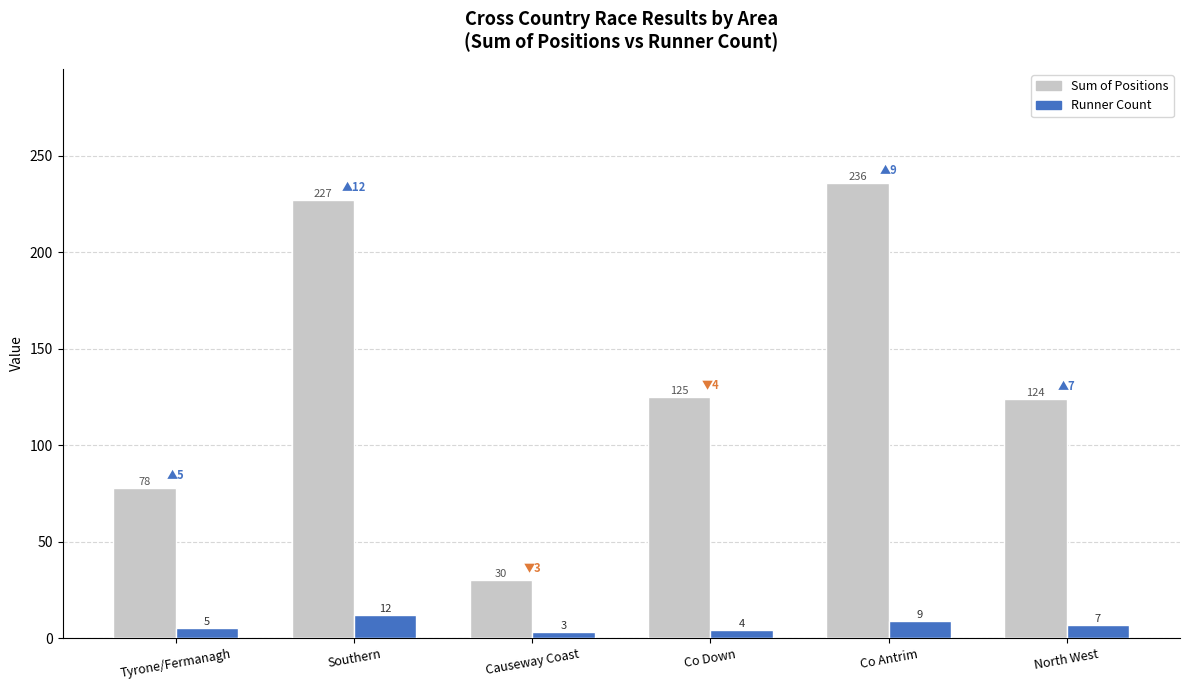

At which label is Runner Count closest to 7?

North West